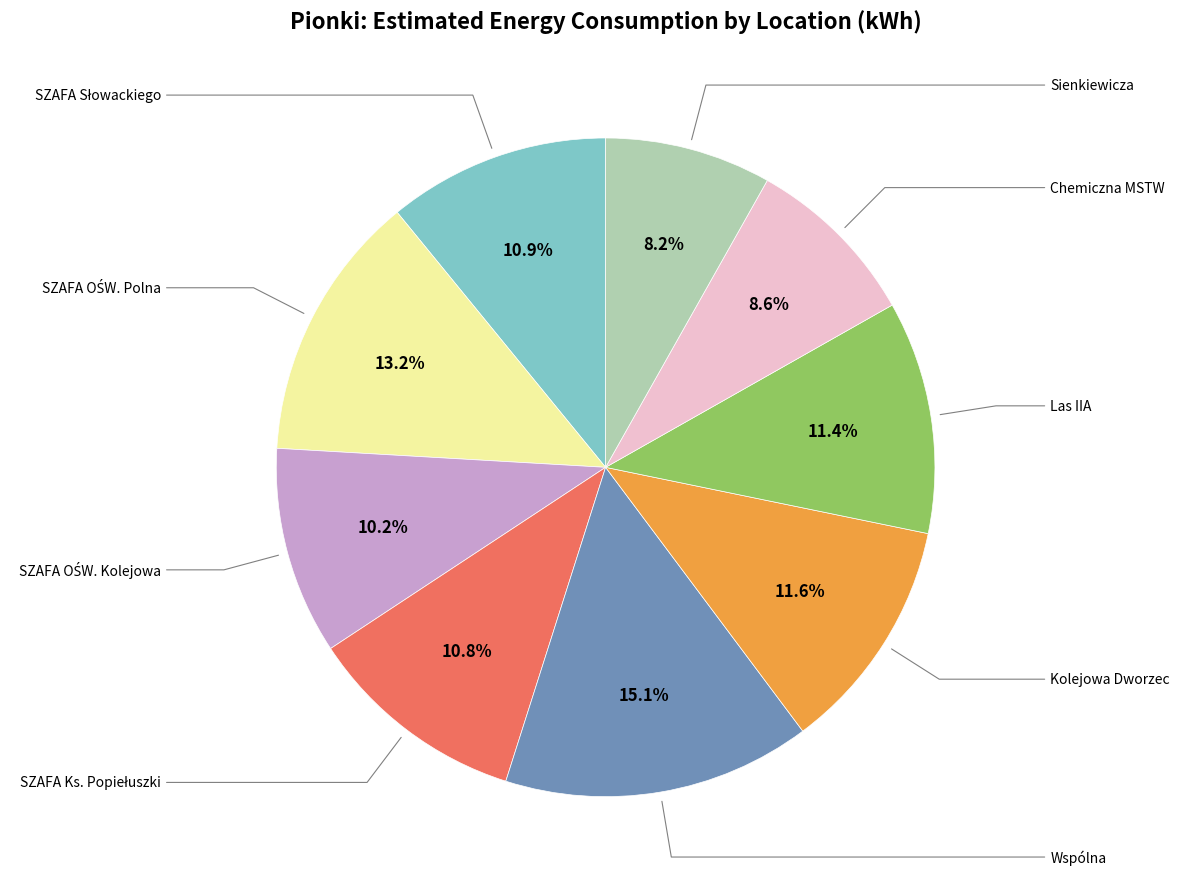

Is there a majority slice in this chart?

No